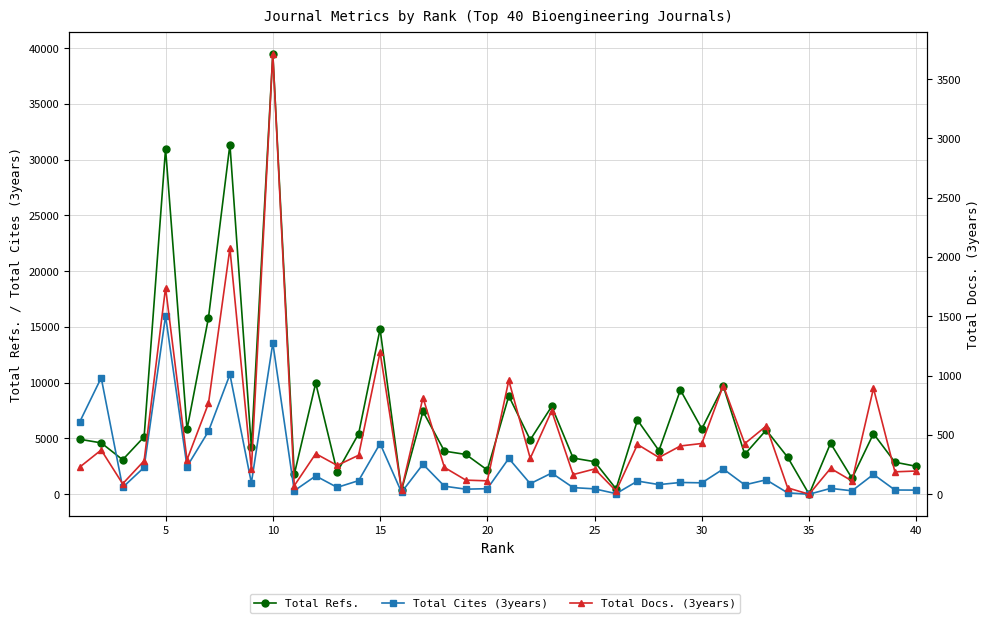

True or false: Total Cites (3years) and Total Docs. (3years) cross at least once.

False